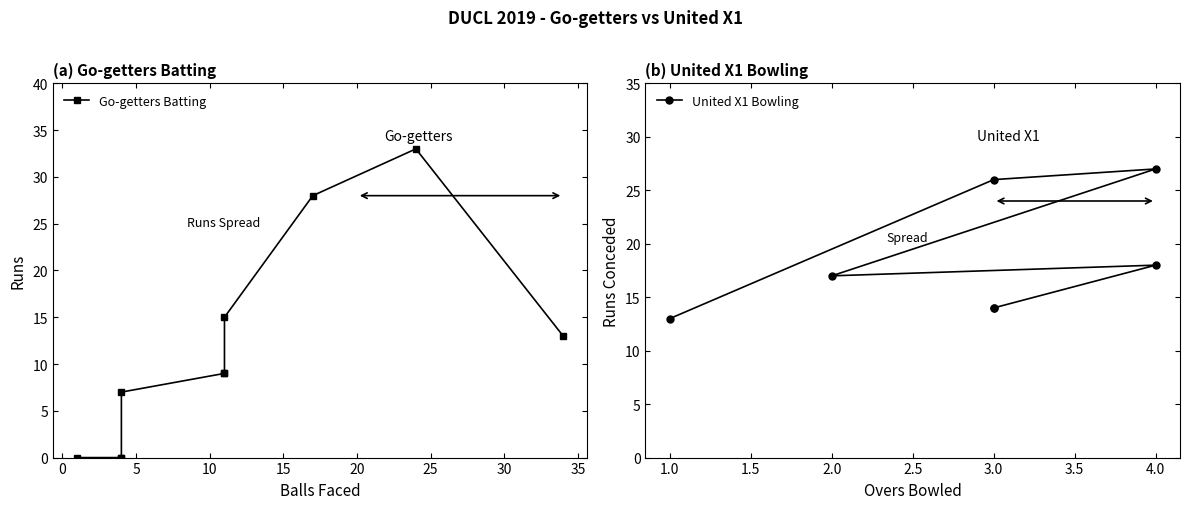

What value does the data have at 2.0?

17